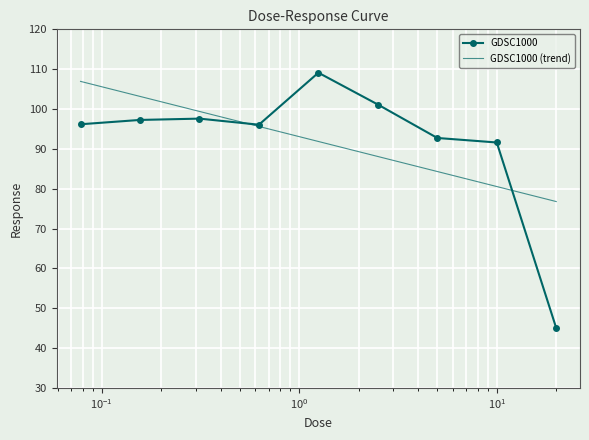

What is the lowest value of the GDSC1000 series?

45.0